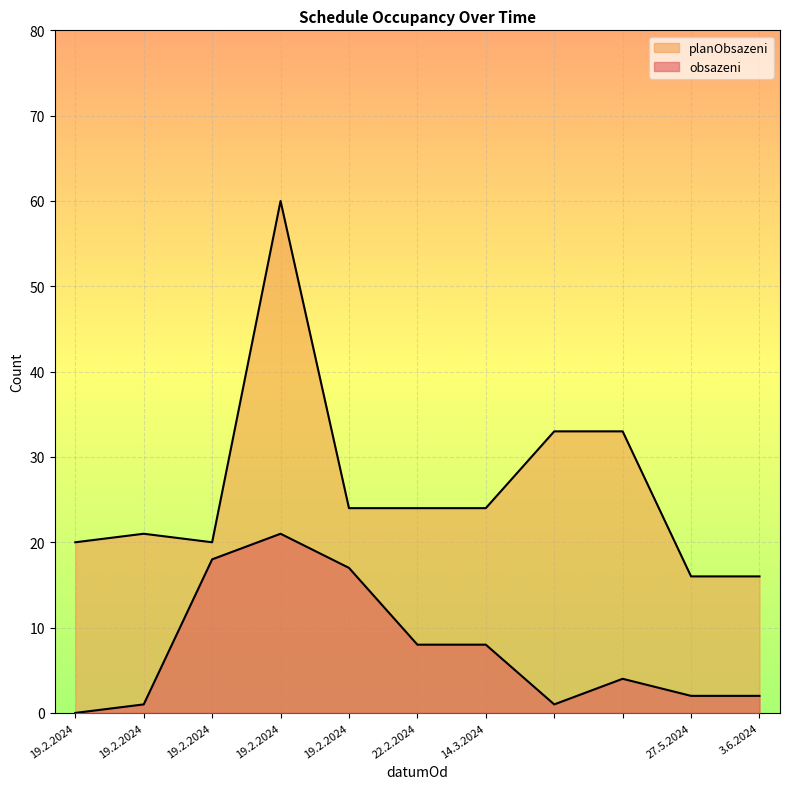

What is the label of the 3rd point from the left?

19.2.2024